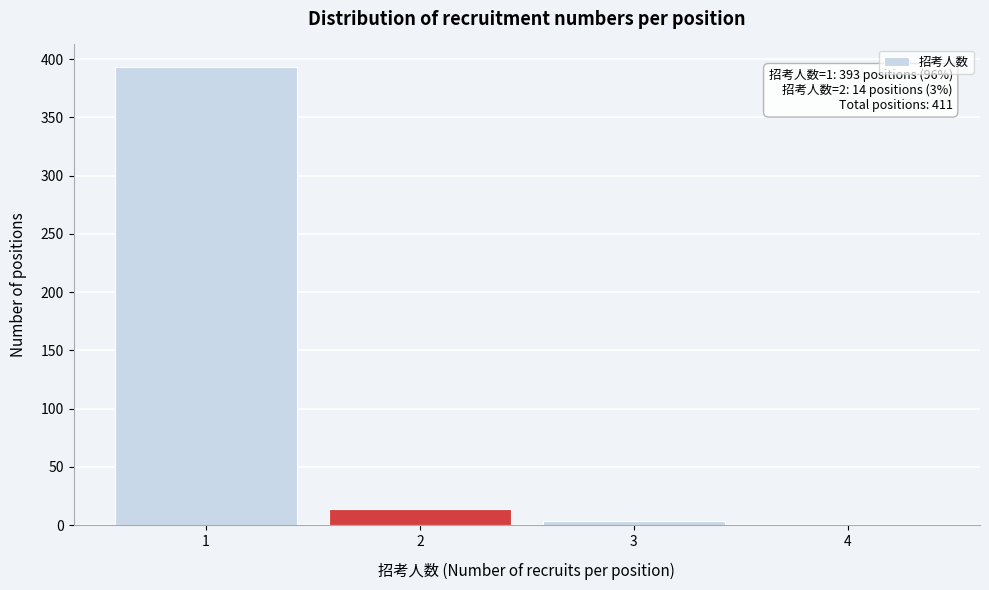

Reading left to right, extract all data points from this chart.

1=393	2=14	3=4	4=0